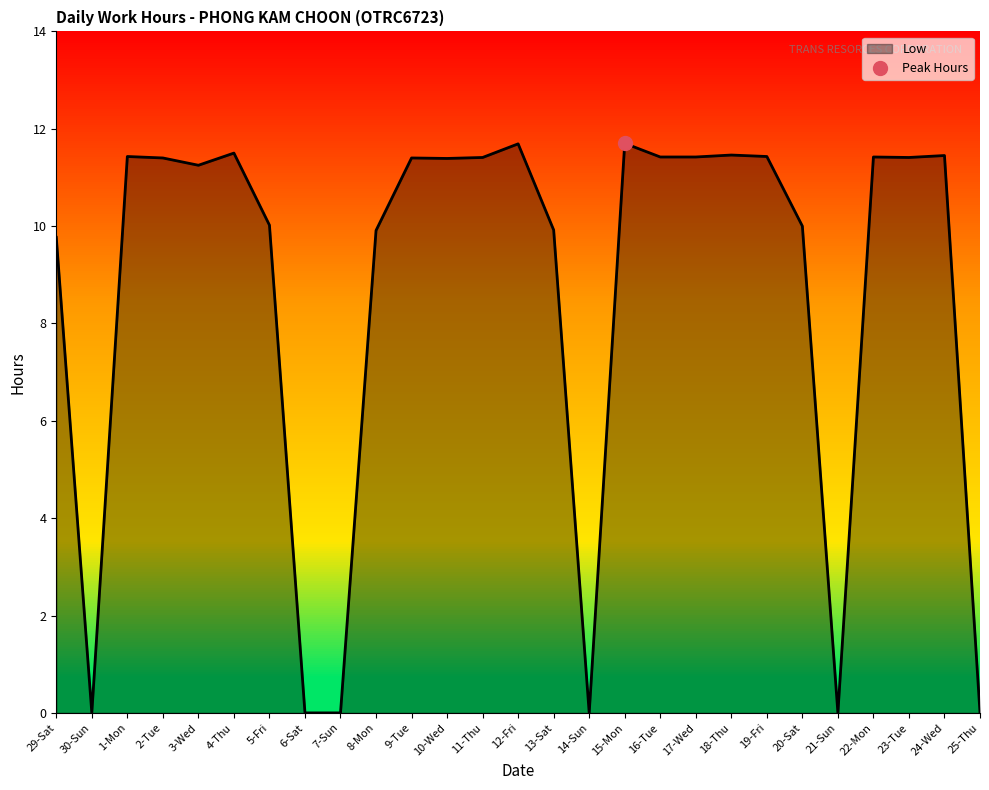

Where is the first local minimum?

30-Sun